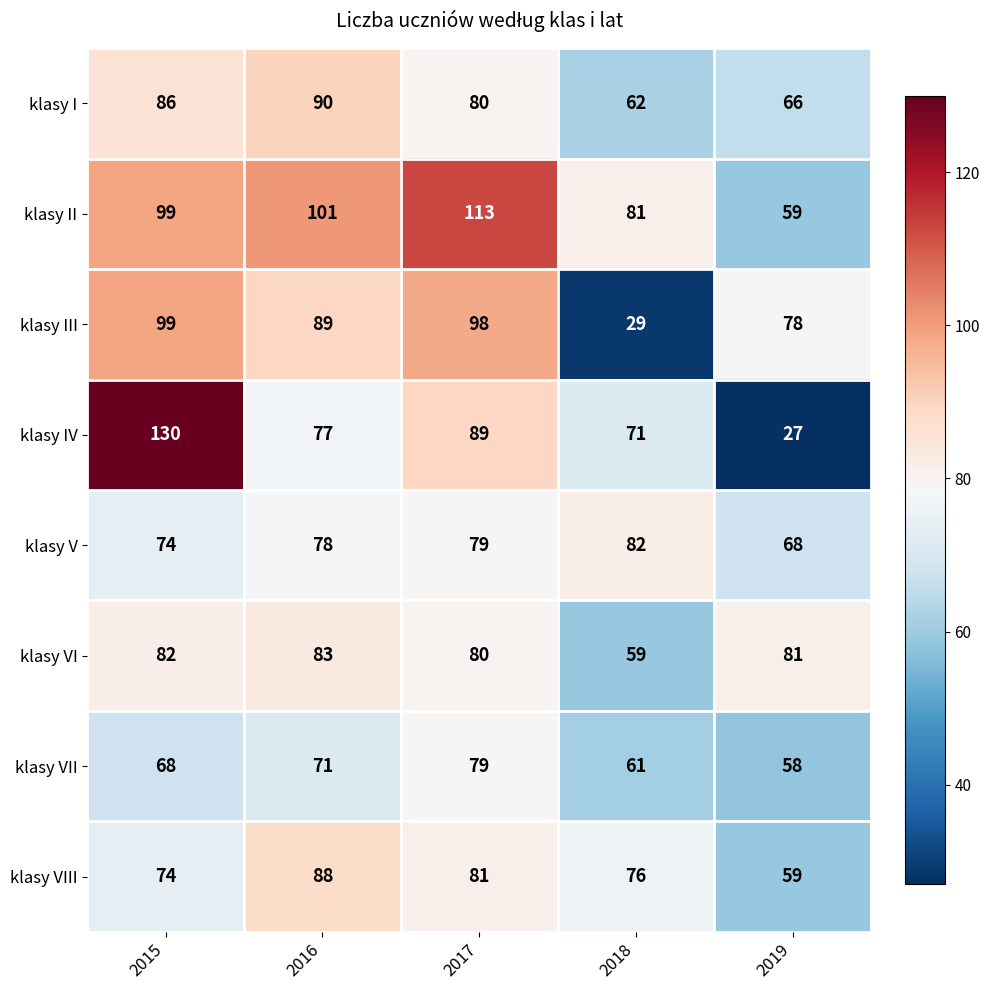

Between 2015 and 2017, which series saw the biggest shift?

klasy IV